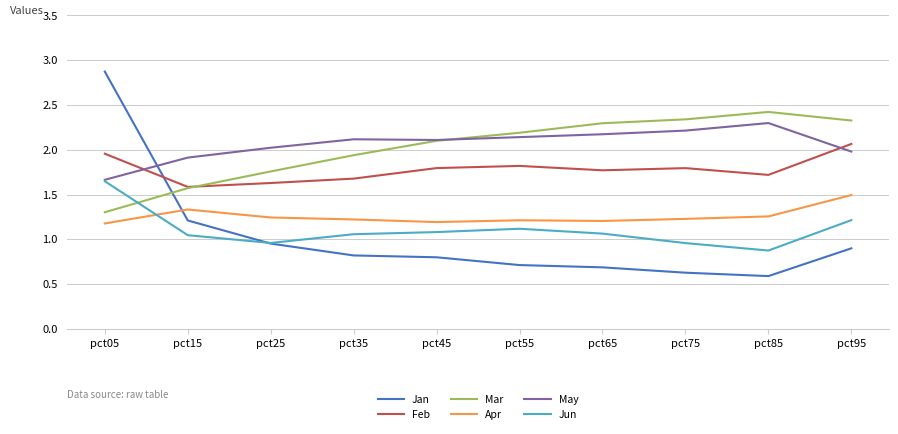

Between which two adjacent categories do Jan and Apr first intersect?

pct05 and pct15